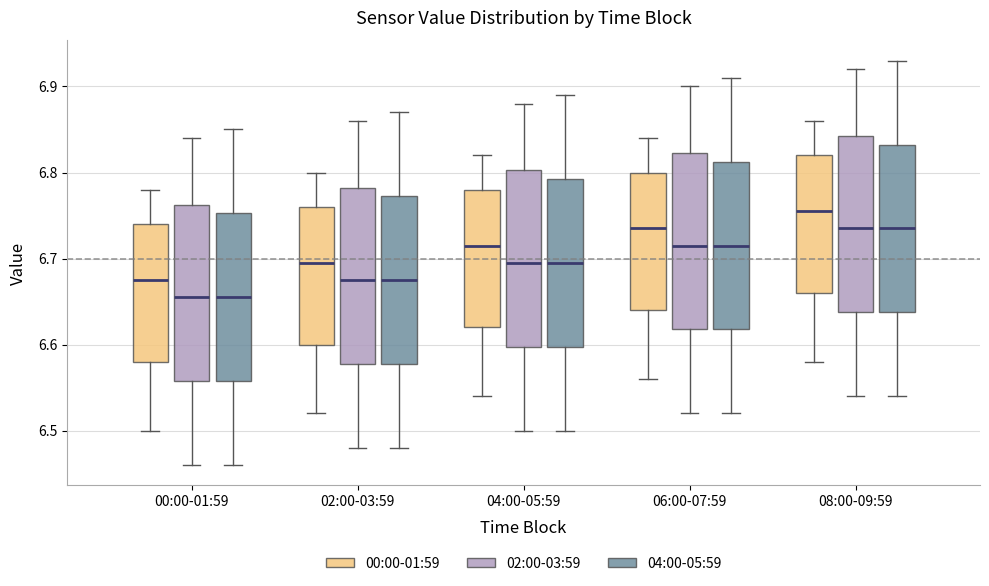

Reading left to right, transcribe this box plot: for each box, give where its median line is, the range the box spans, and where its two whiskers end, as read against the y-axis. The values are not printed on the chart, so give them approximately, as read against the axis.

00:00-01:59 (00:00-01:59): median 6.68, box 6.58 to 6.74, whiskers 6.50 to 6.78
00:00-01:59 (02:00-03:59): median 6.66, box 6.56 to 6.76, whiskers 6.46 to 6.84
00:00-01:59 (04:00-05:59): median 6.66, box 6.56 to 6.75, whiskers 6.46 to 6.85
02:00-03:59 (00:00-01:59): median 6.70, box 6.60 to 6.76, whiskers 6.52 to 6.80
02:00-03:59 (02:00-03:59): median 6.68, box 6.58 to 6.78, whiskers 6.48 to 6.86
02:00-03:59 (04:00-05:59): median 6.68, box 6.58 to 6.77, whiskers 6.48 to 6.87
04:00-05:59 (00:00-01:59): median 6.72, box 6.62 to 6.78, whiskers 6.54 to 6.82
04:00-05:59 (02:00-03:59): median 6.70, box 6.60 to 6.80, whiskers 6.50 to 6.88
04:00-05:59 (04:00-05:59): median 6.70, box 6.60 to 6.79, whiskers 6.50 to 6.89
06:00-07:59 (00:00-01:59): median 6.74, box 6.64 to 6.80, whiskers 6.56 to 6.84
06:00-07:59 (02:00-03:59): median 6.72, box 6.62 to 6.82, whiskers 6.52 to 6.90
06:00-07:59 (04:00-05:59): median 6.72, box 6.62 to 6.81, whiskers 6.52 to 6.91
08:00-09:59 (00:00-01:59): median 6.76, box 6.66 to 6.82, whiskers 6.58 to 6.86
08:00-09:59 (02:00-03:59): median 6.74, box 6.64 to 6.84, whiskers 6.54 to 6.92
08:00-09:59 (04:00-05:59): median 6.74, box 6.64 to 6.83, whiskers 6.54 to 6.93